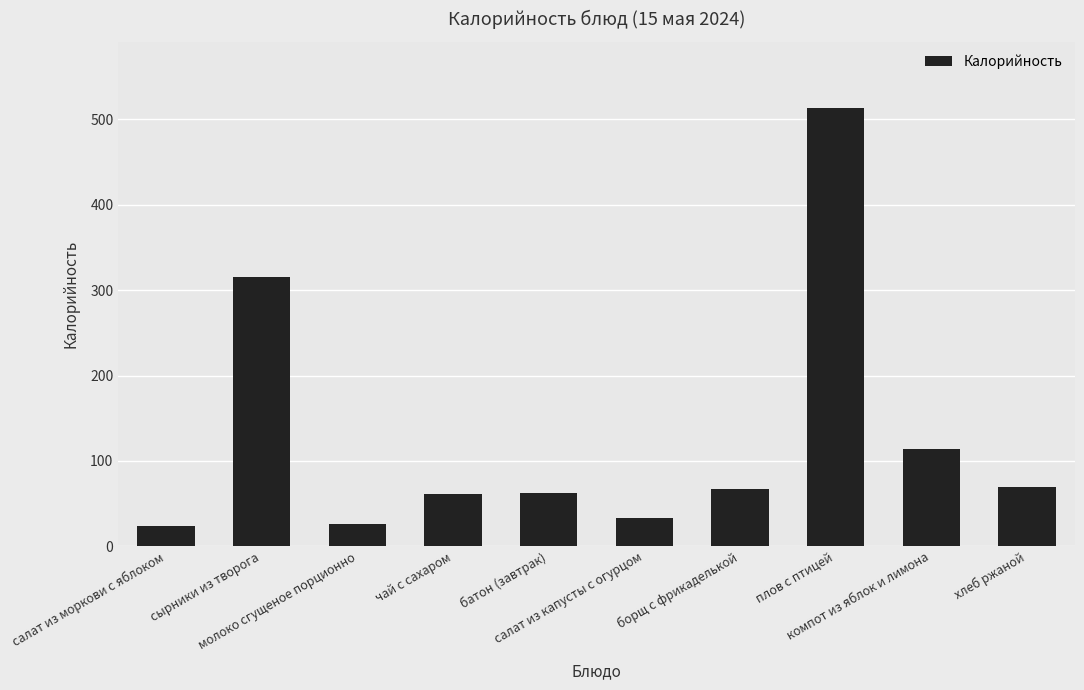

Count the number of data series in this chart.

1